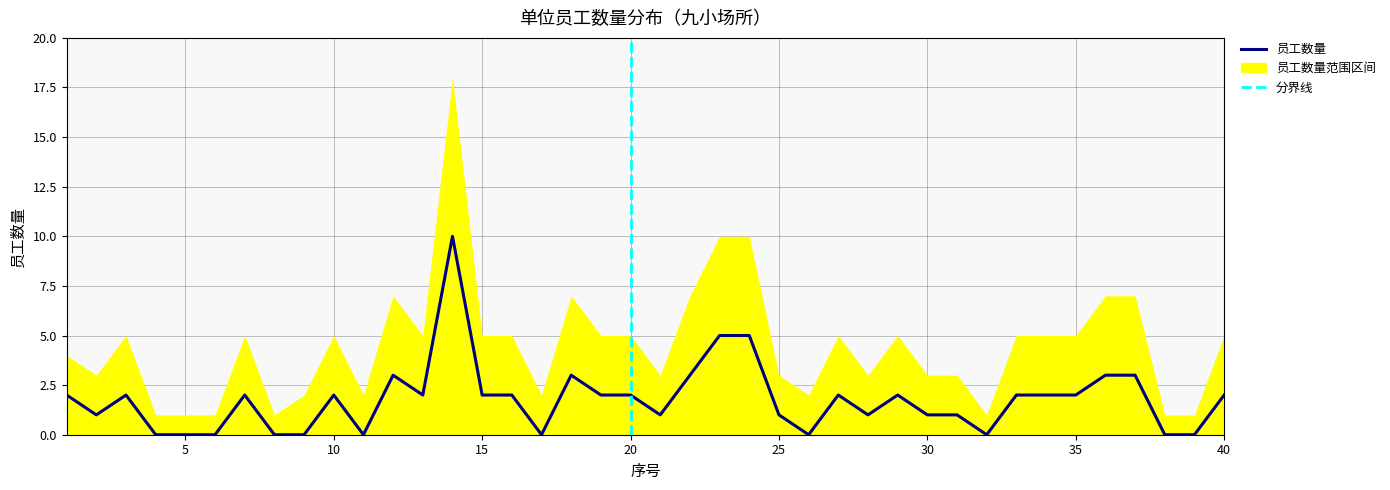

Count the number of categories in the chart.

40